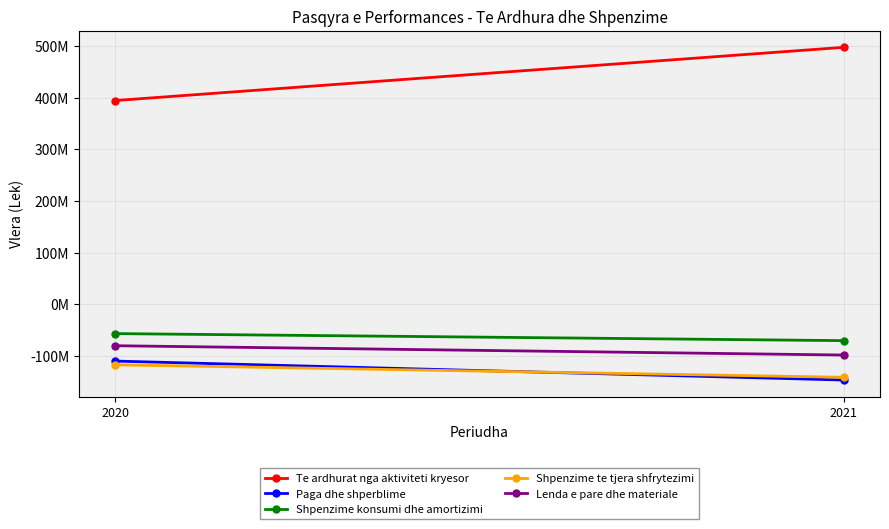

What is the approximate value of Shpenzime te tjera shfrytezimi at 2020, to the nearest 10?

-117169850